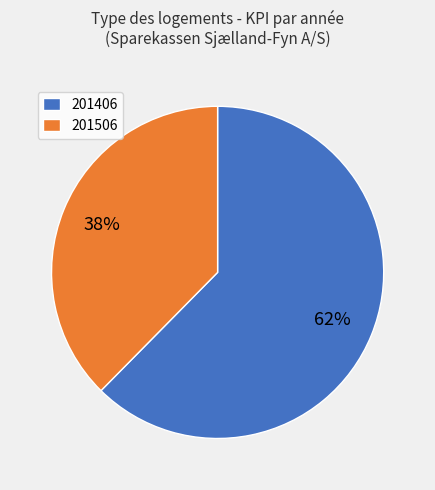

Combined, do 201506 and 201406 account for over 50%?

Yes